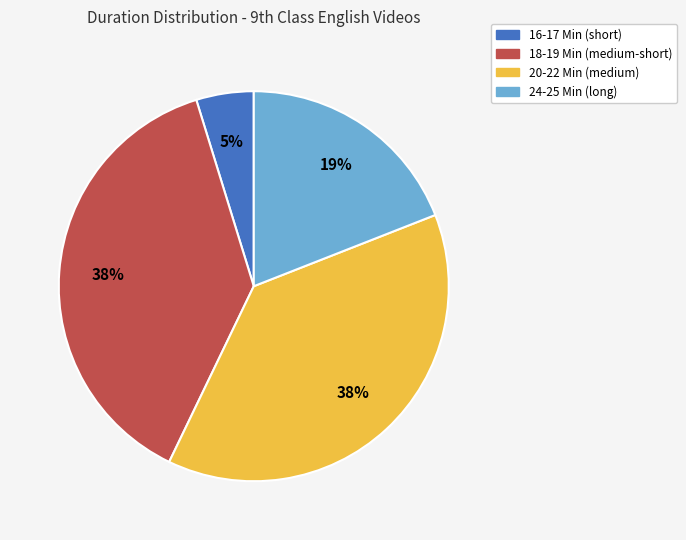

Is the sum of 20-22 Min (medium) and 18-19 Min (medium-short) greater than half?

Yes